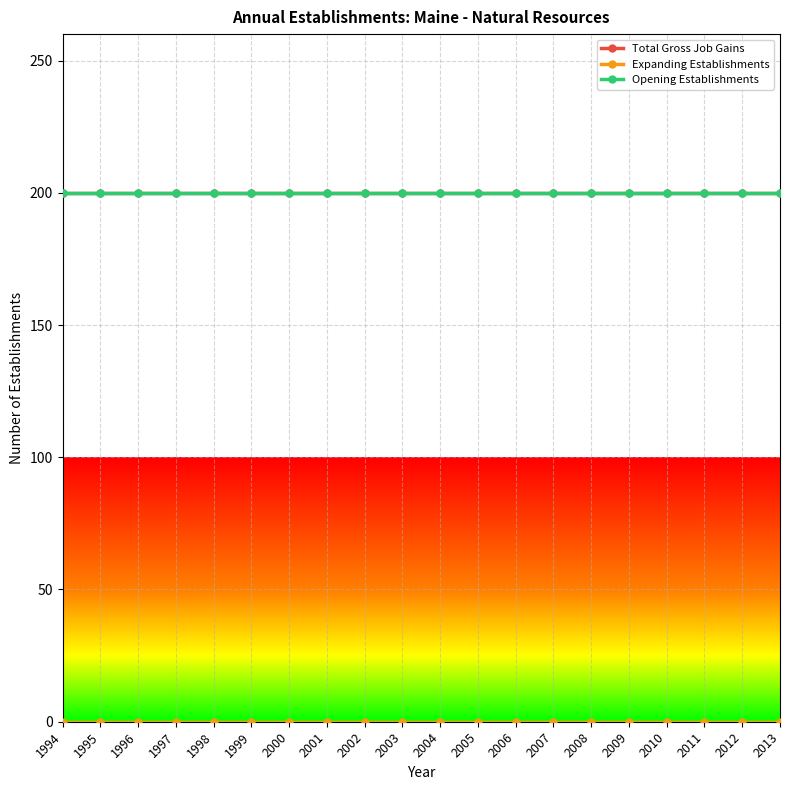

Is this an area chart (filled region under the line)?

No